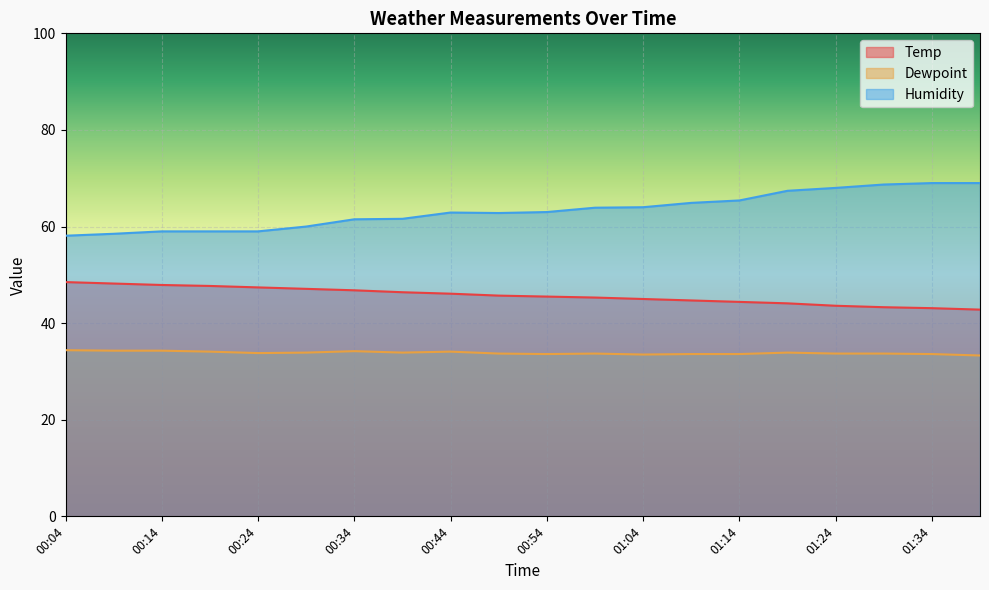

What is the total value across all series at 01:04?

142.5